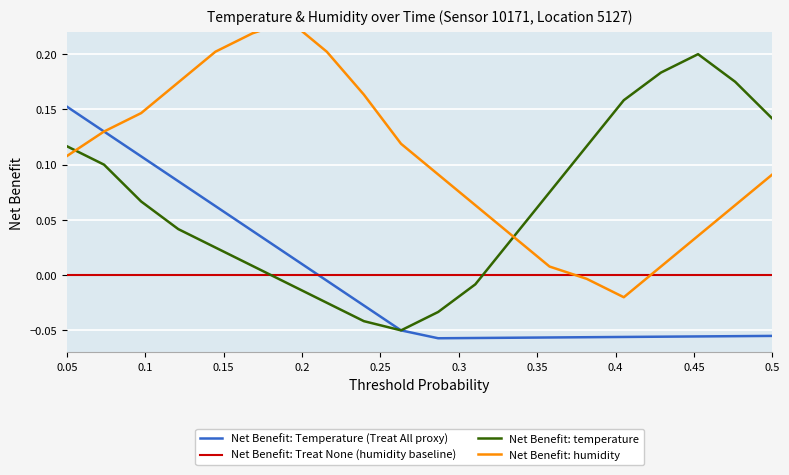

True or false: Net Benefit: Treat None (humidity baseline) and Net Benefit: temperature intersect in this chart.

True